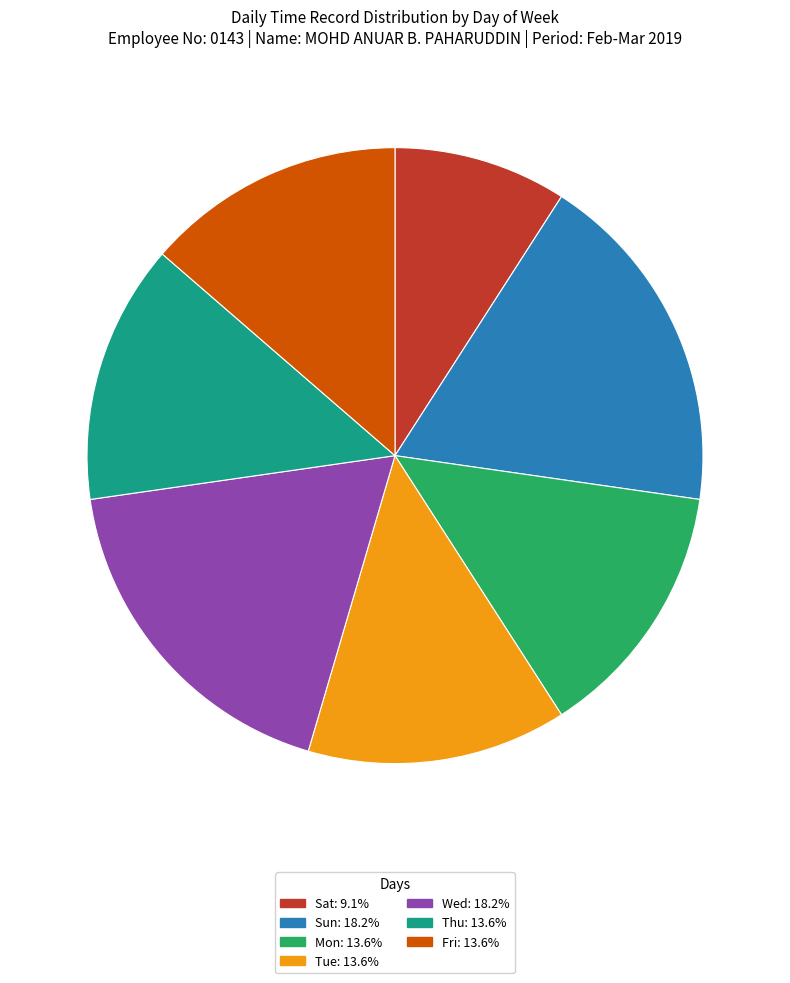

How many slices are in this pie chart?

7